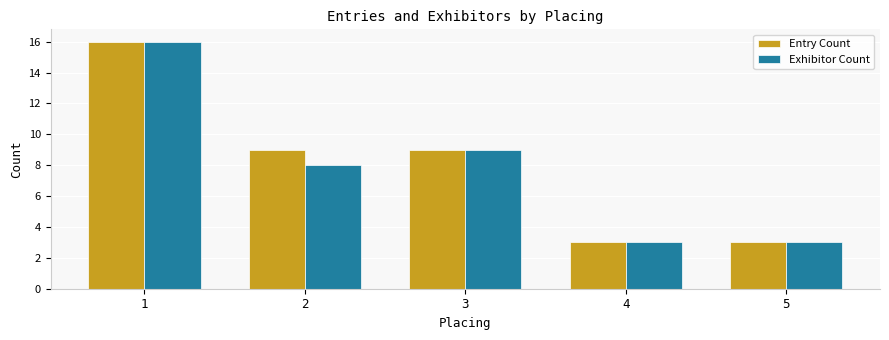

Reading right to left, transcribe all the data shown in this chart.

Entry Count: 5=3	4=3	3=9	2=9	1=16
Exhibitor Count: 5=3	4=3	3=9	2=8	1=16